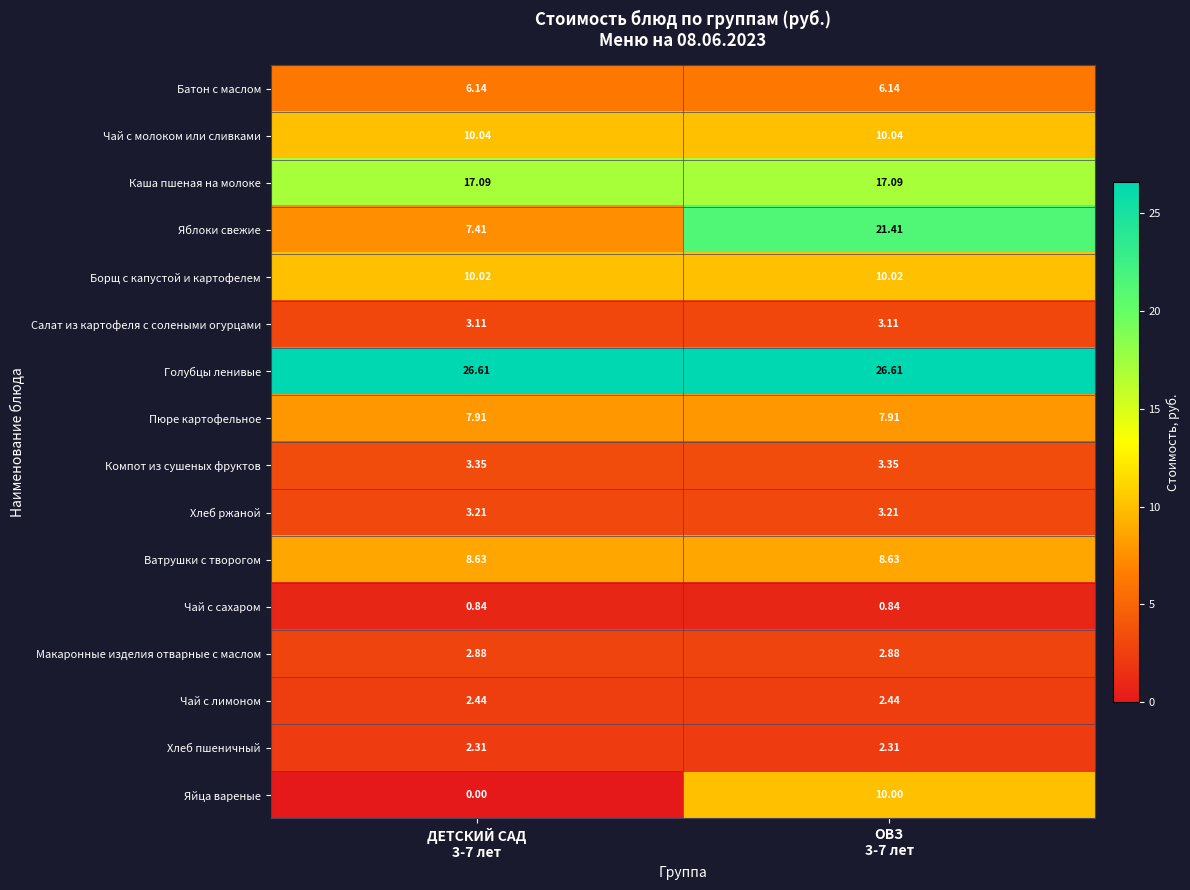

Which series has the largest total across all categories?

Голубцы ленивые